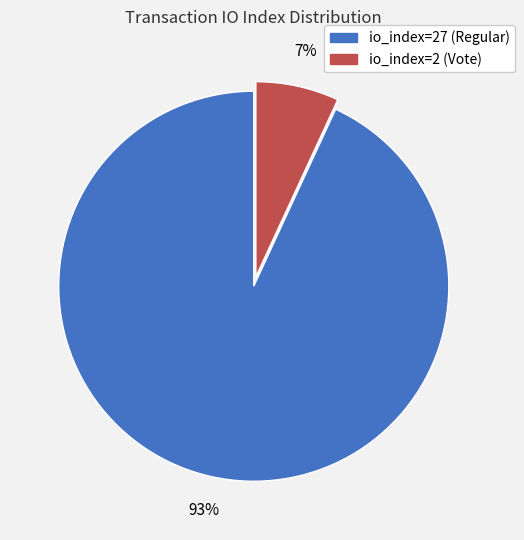

Approximately how many times larger is the value at io_index=2 (Vote) compared to io_index=27 (Regular)?

0.1